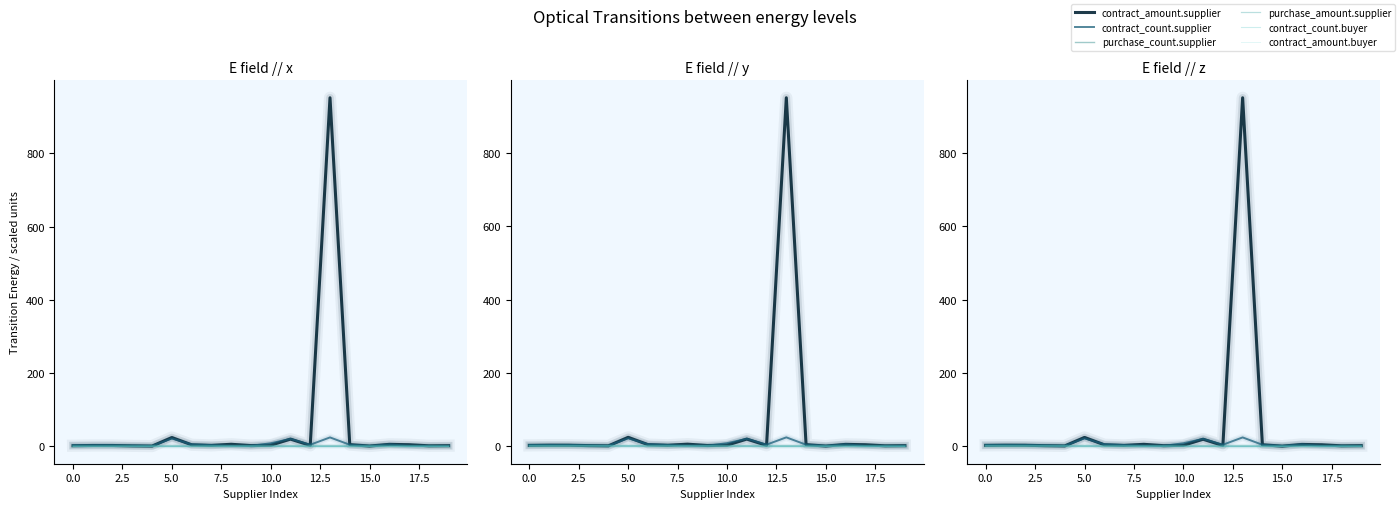

Does the chart display data point markers on the line(s)?

No